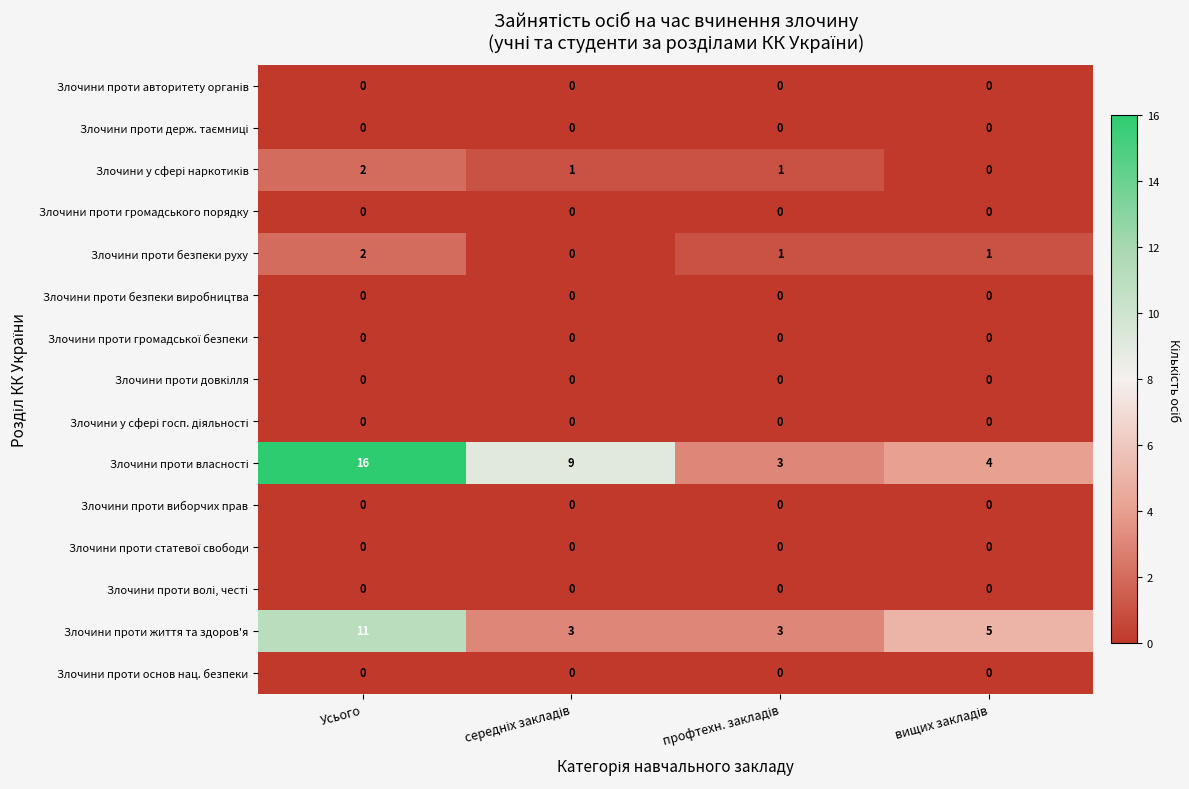

Is it true that Злочини проти основ нац. безпеки equals 0 at Усього?

True